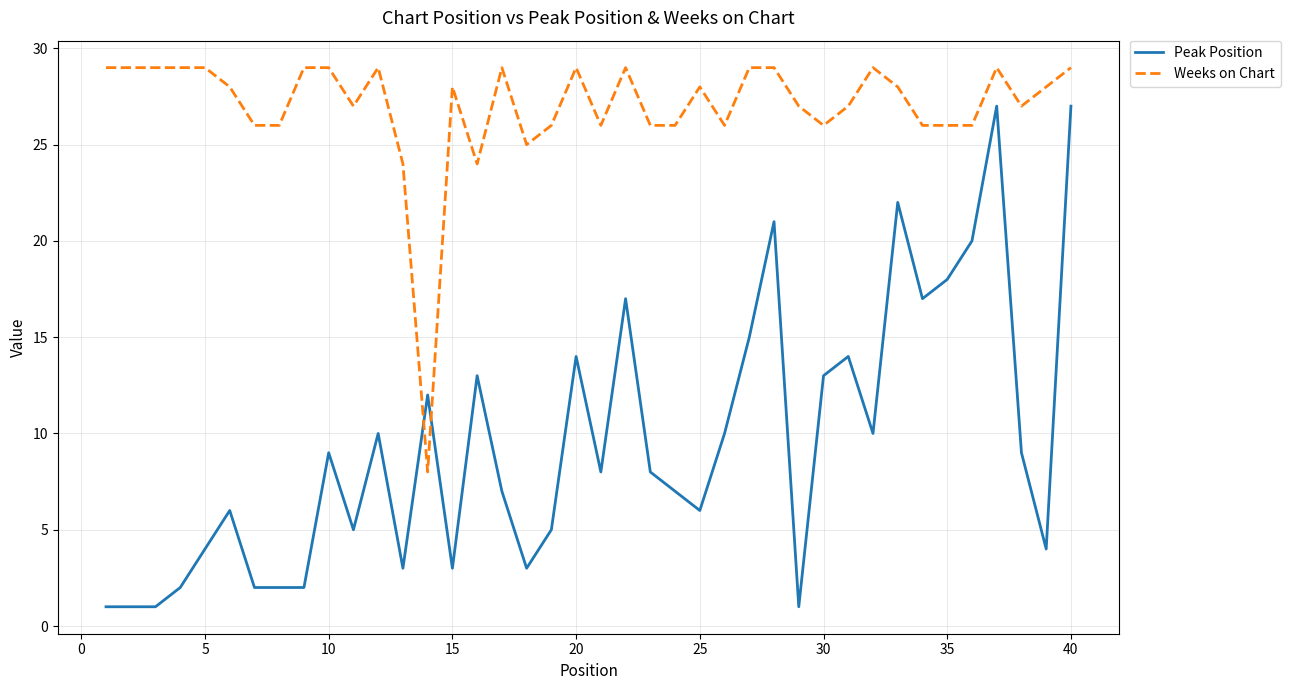

What is the smallest value displayed?

1